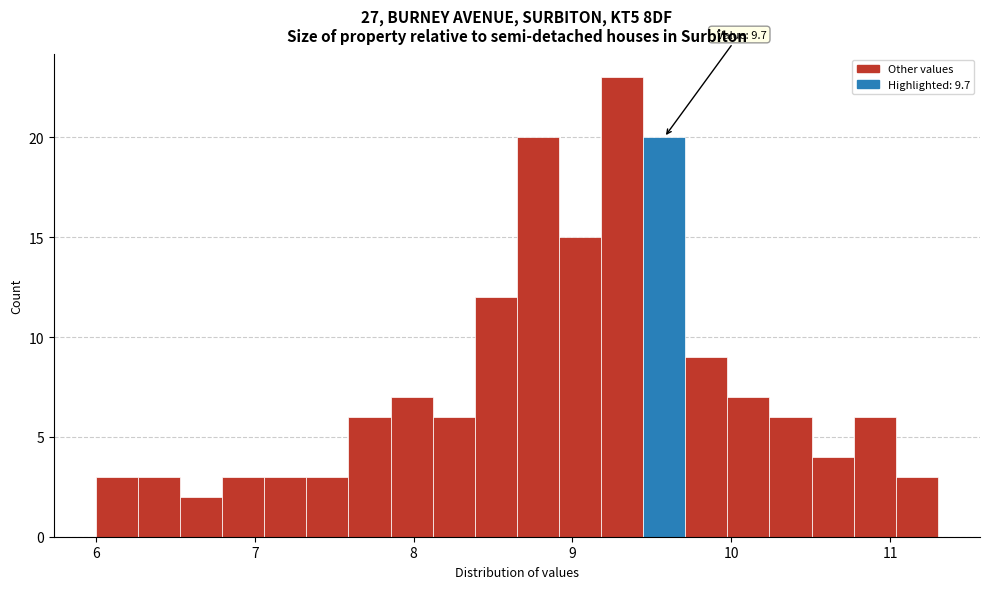

Read against the x-axis, roughly where is the centre of the tallest bar?

9.3